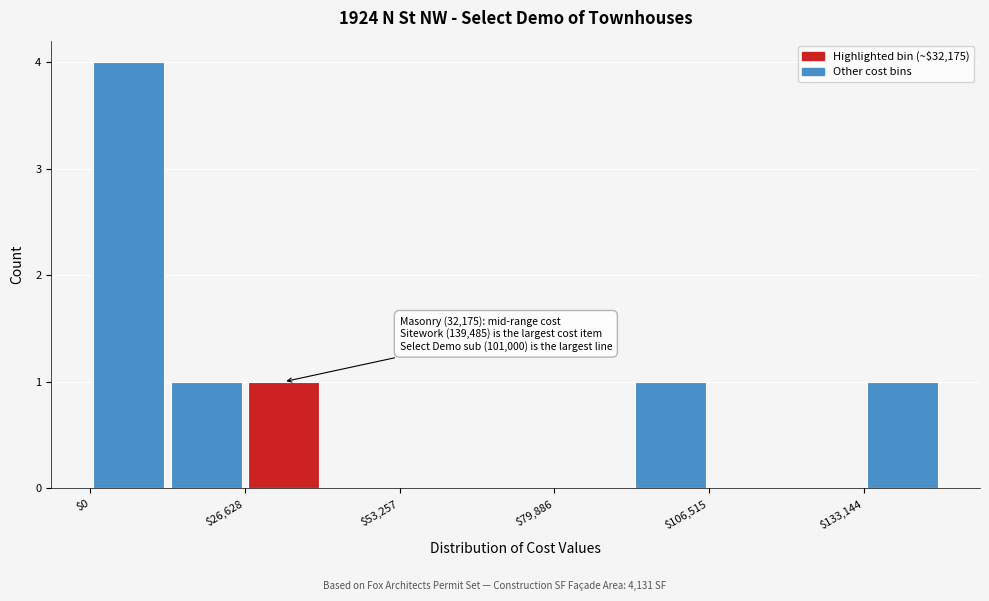

Read against the x-axis, roughly where is the centre of the tallest bar?

5000